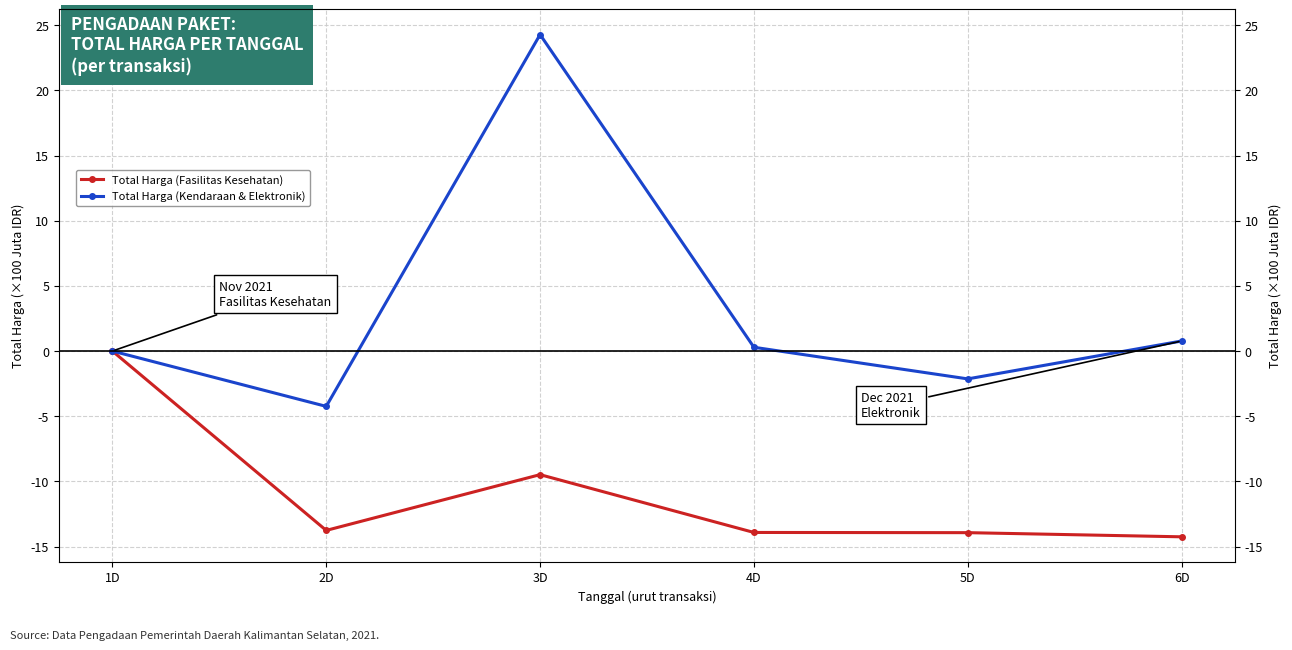

Which category has the highest value across all series?

3D